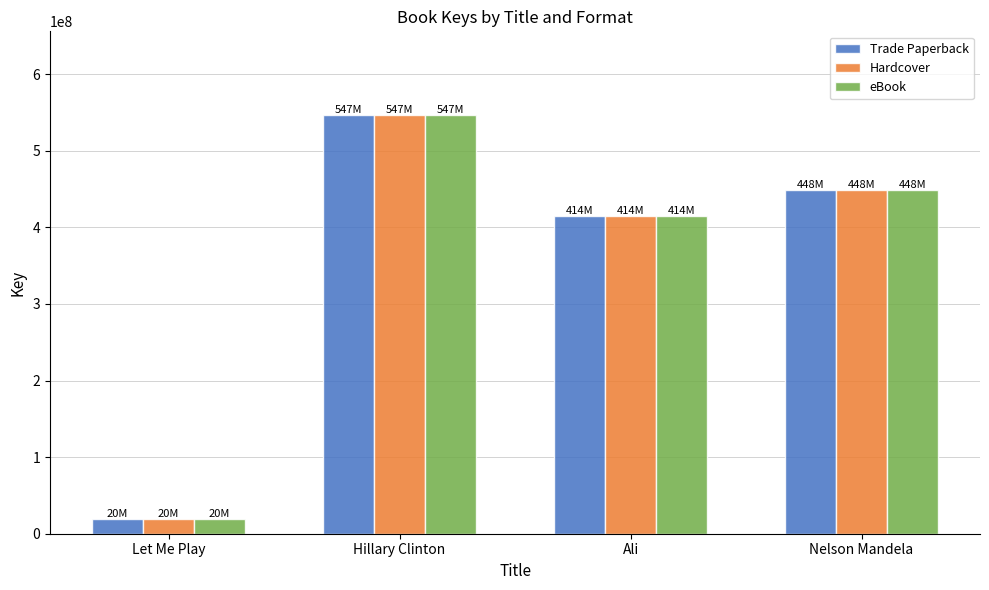

What is the sum of all Hardcover values?

1428811000